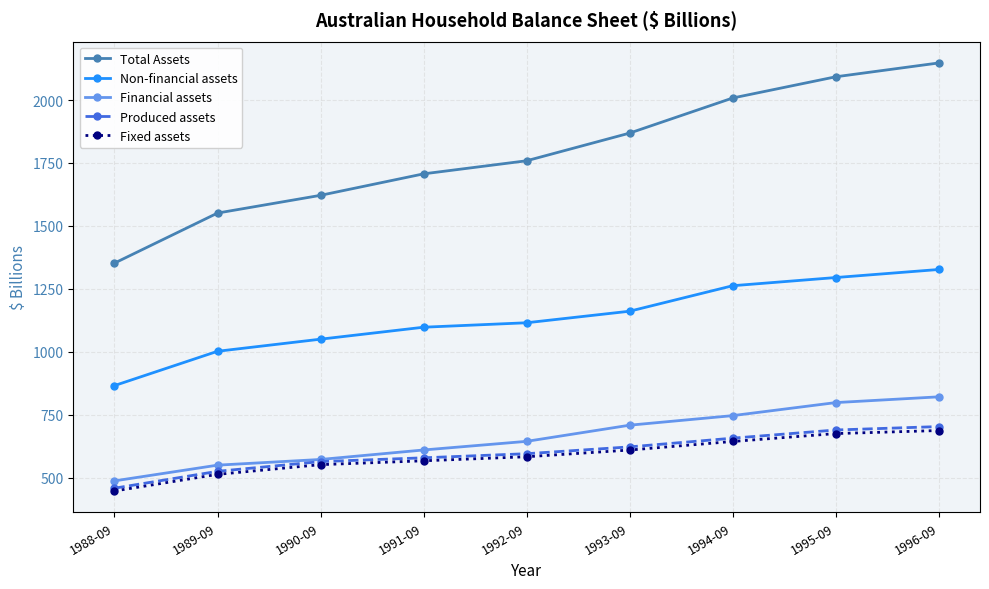

What is the difference between the maximum and minimum values in the Non-financial assets series?

461.3